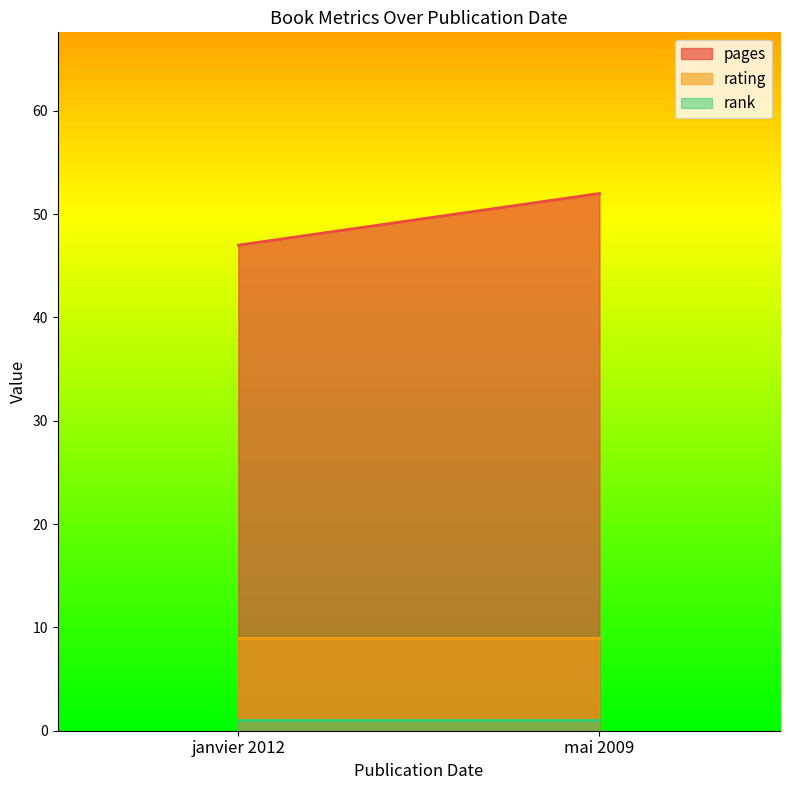

Is it true that rating equals 9 at janvier 2012?

True